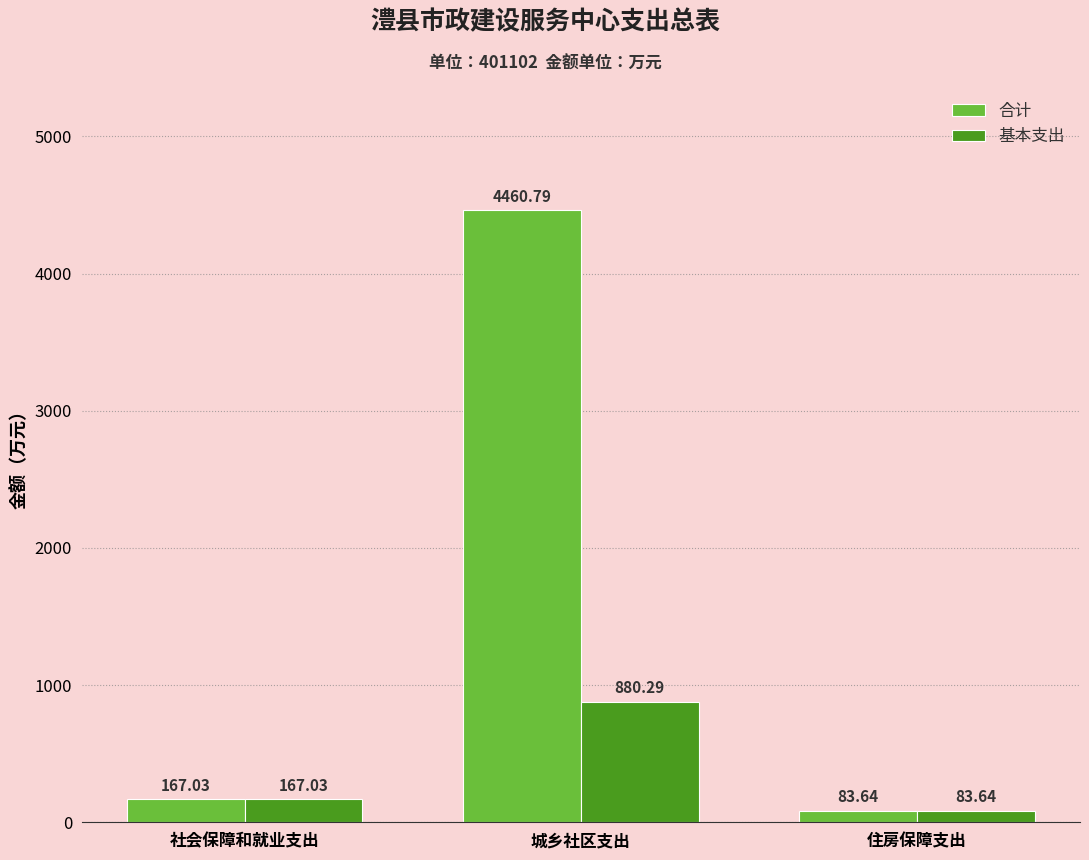

Reading left to right, list all the values displayed in this chart.

合计: 167.0	4460.8	83.6
基本支出: 167.0	880.3	83.6